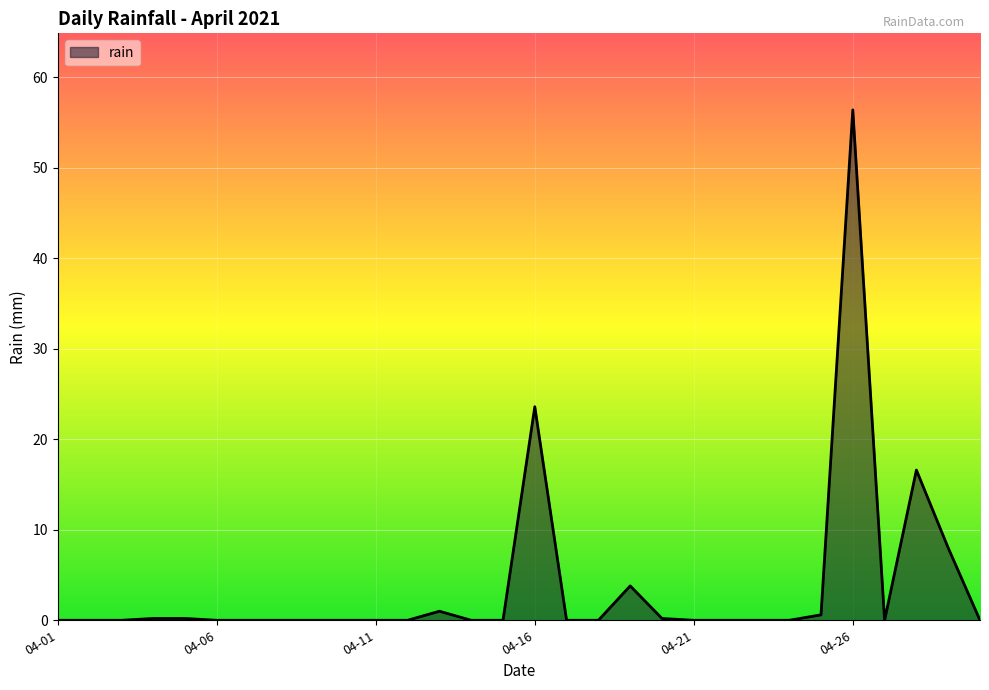

How many lines are shown in the chart?

1